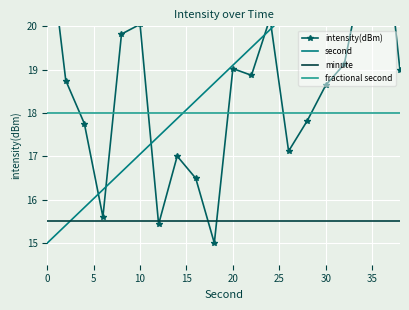

Reading left to right, list all the values displayed in this chart.

intensity(dBm): 22.3	18.7	17.8	15.6	19.8	20.0	15.4	17.0	16.5	15.0	19.0	18.9	20.2	17.1	17.8	18.6	19.1	21.2	23.0	19.0
second: 15.0	15.4	15.8	16.2	16.6	17.1	17.5	17.9	18.3	18.7	19.1	19.5	19.9	20.3	20.7	21.2	21.6	22.0	22.4	22.8
minute: 15.5	15.5	15.5	15.5	15.5	15.5	15.5	15.5	15.5	15.5	15.5	15.5	15.5	15.5	15.5	15.5	15.5	15.5	15.5	15.5
fractional second: 18.0	18.0	18.0	18.0	18.0	18.0	18.0	18.0	18.0	18.0	18.0	18.0	18.0	18.0	18.0	18.0	18.0	18.0	18.0	18.0